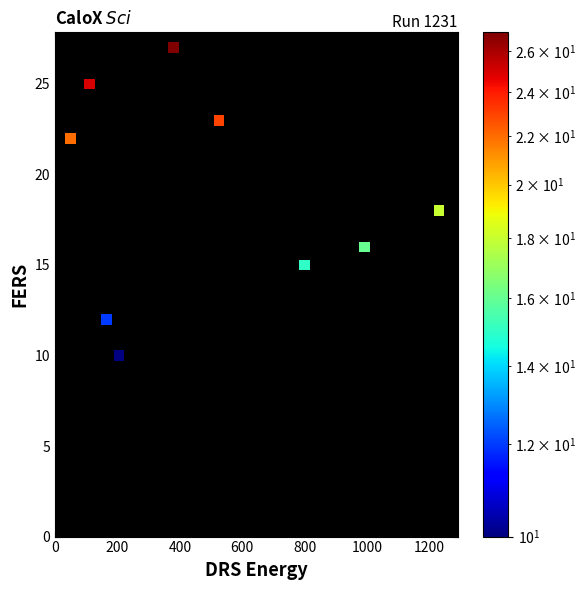

What is the average X value?

495